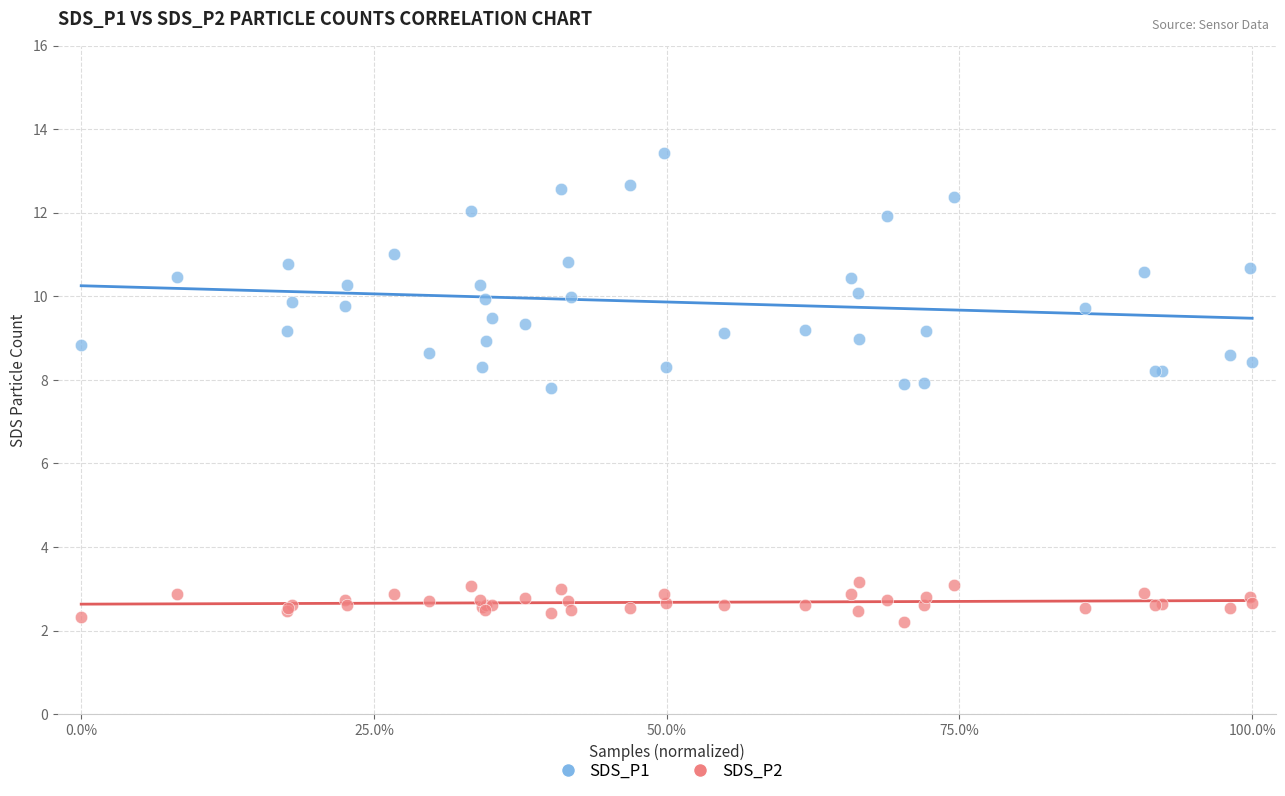

Which series reaches the maximum Y coordinate?

SDS_P1